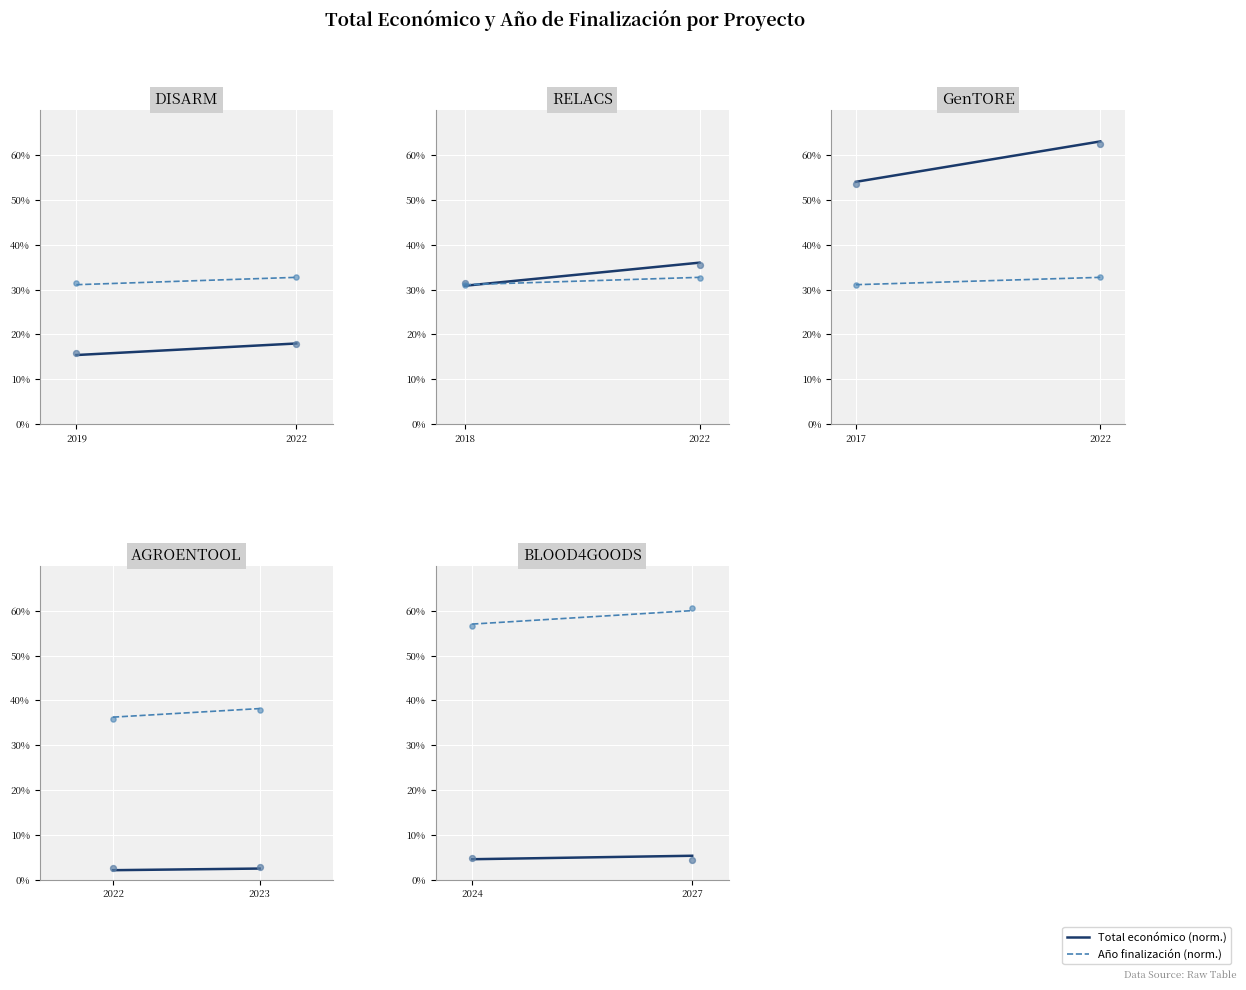

Which series has the largest total across all categories?

Año finalización